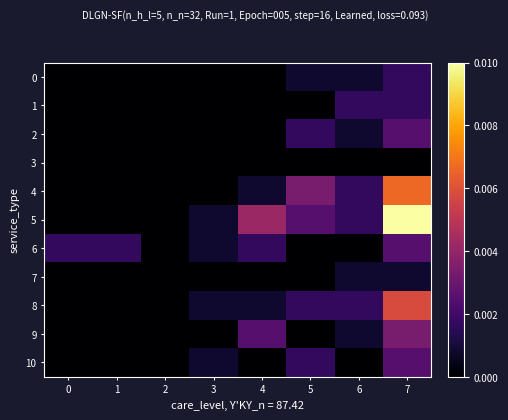

Which category has the highest value in the 1 series?

6